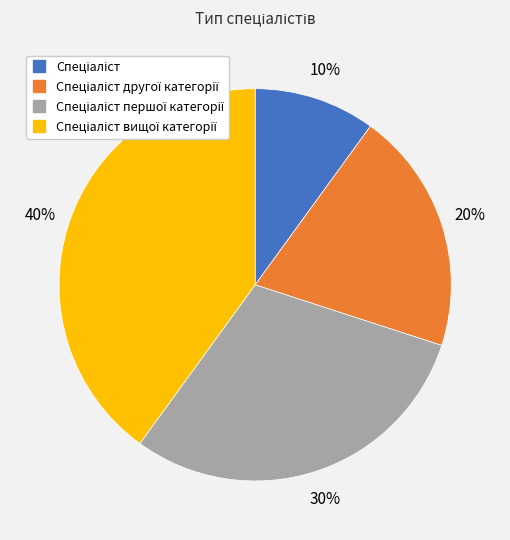

Is there a majority slice in this chart?

No